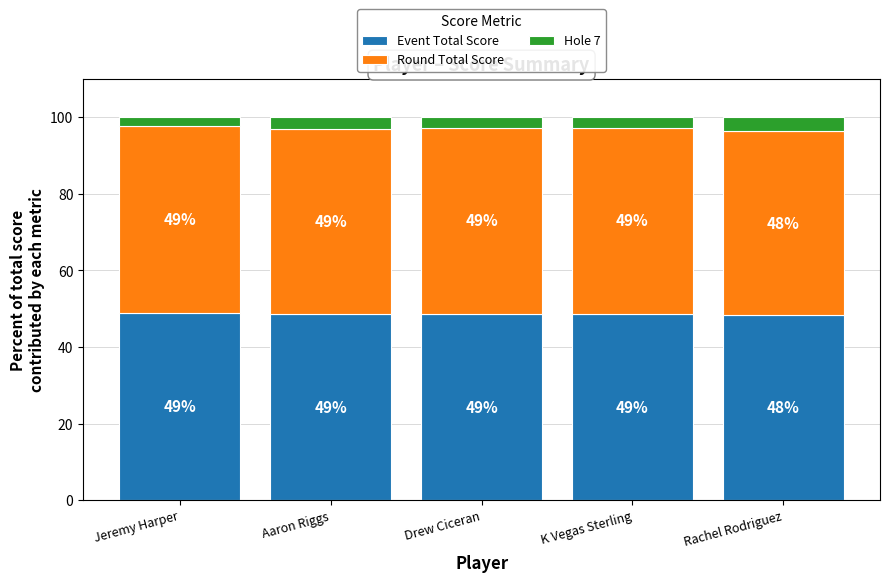

What is the total value across all series at Rachel Rodriguez?

100.0